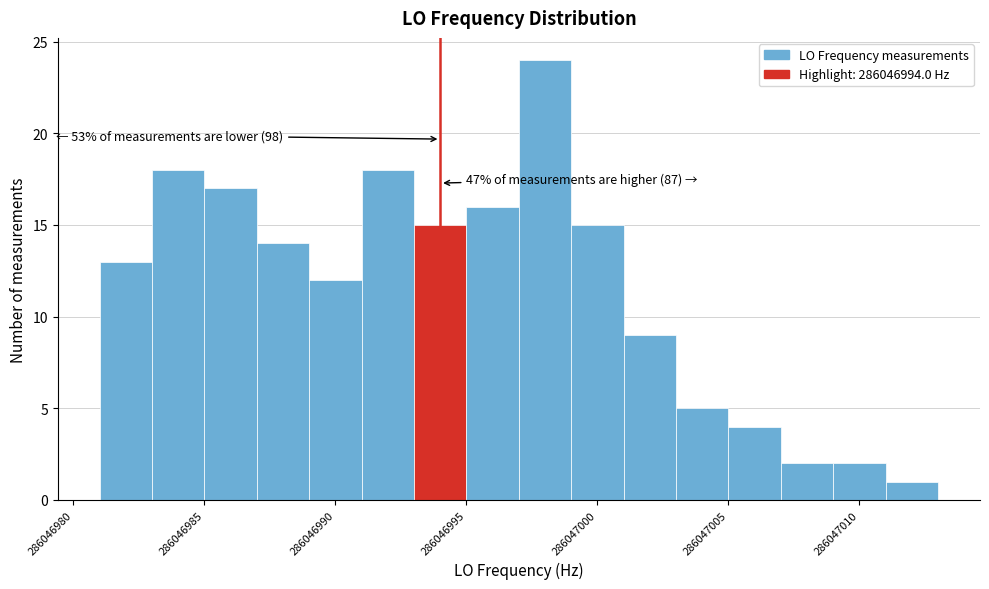

Which range on the x-axis has the tallest bar?

286046997 to 286046999